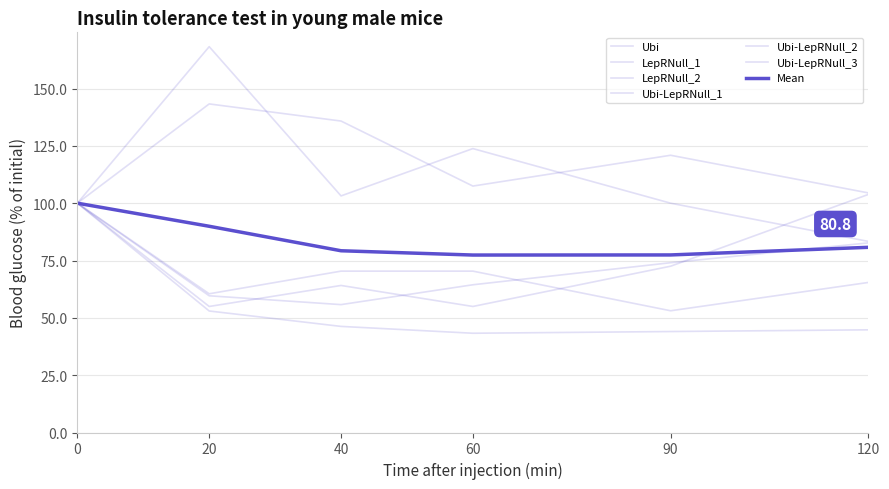

What is the difference between the maximum and second lowest values in the LepRNull_2 series?

38.8